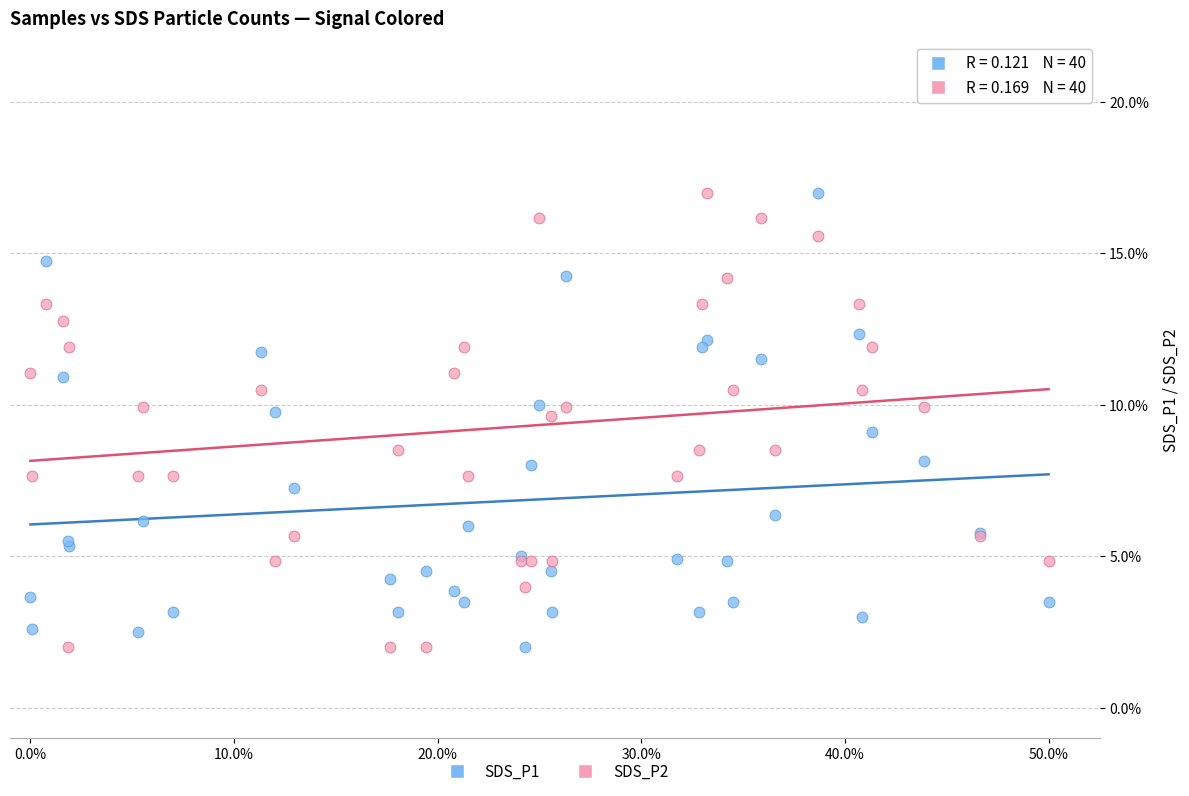

What are all the series names shown in the legend?

SDS_P1, SDS_P2